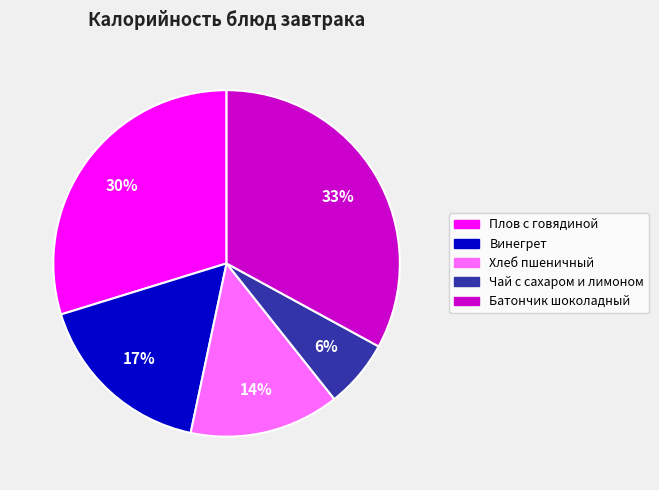

To the nearest percent, what is the difference between the Чай с сахаром и лимоном and Батончик шоколадный slice percentages?

27%